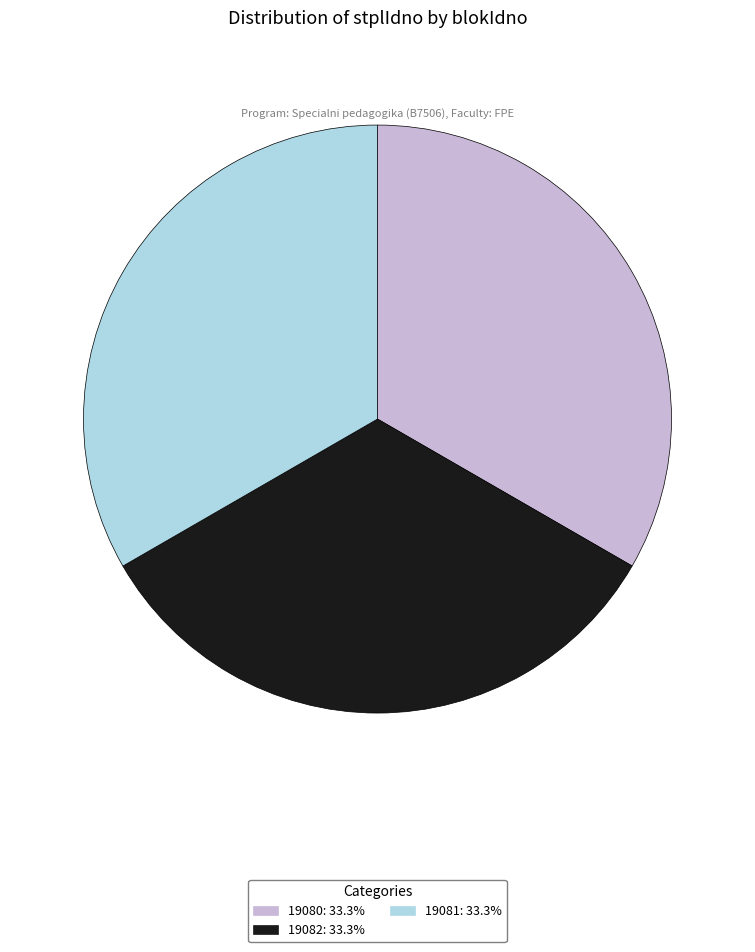

Do 19081: 33.3% and 19080: 33.3% together represent more than half of the pie?

Yes